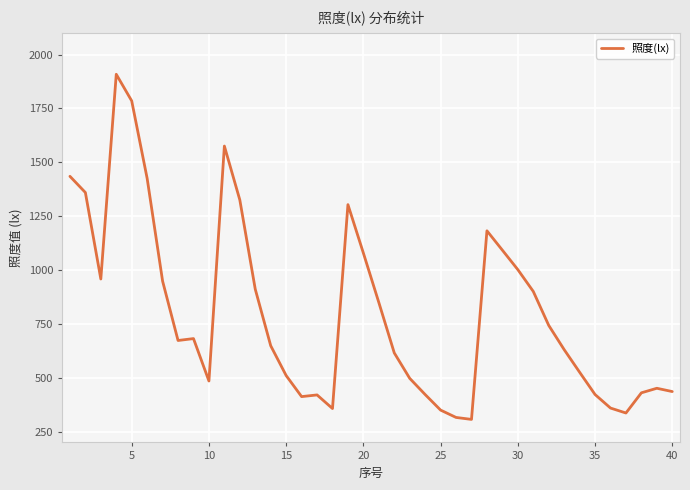

What is the average value?

801.9